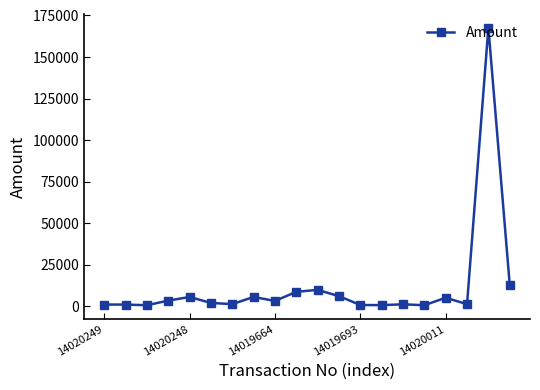

What is the sum of all values?

236894.9